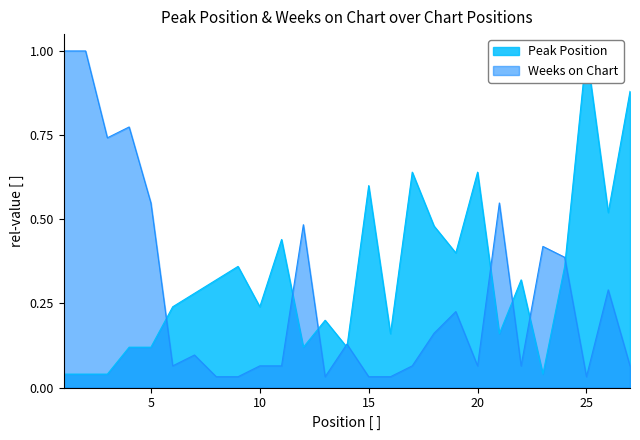

The value of Peak Position at 9 is 0.2. True or false?

False